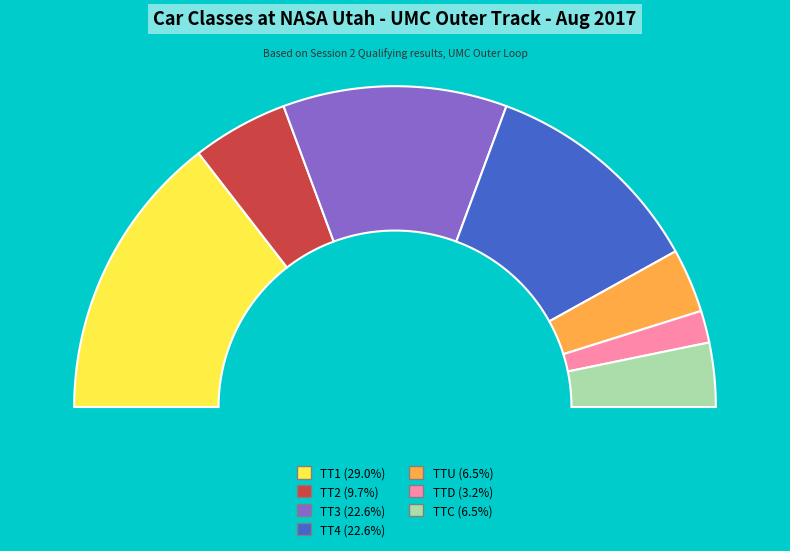

What is the largest slice in the pie chart?

TT1